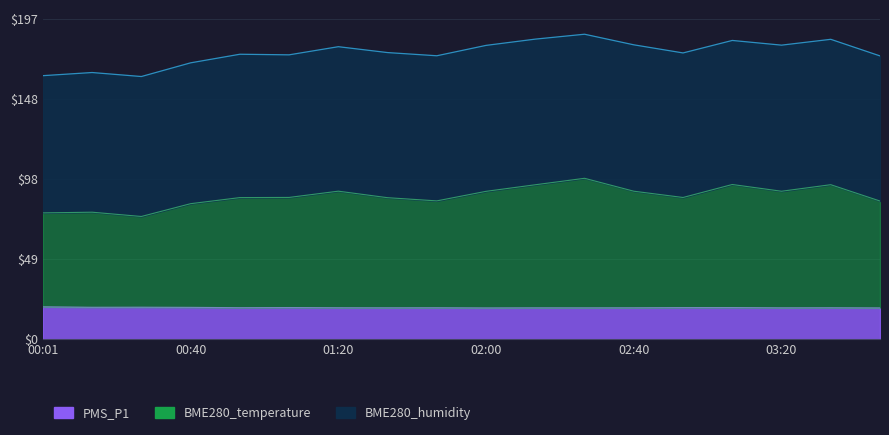

True or false: PMS_P1 and BME280_temperature cross at least once.

False